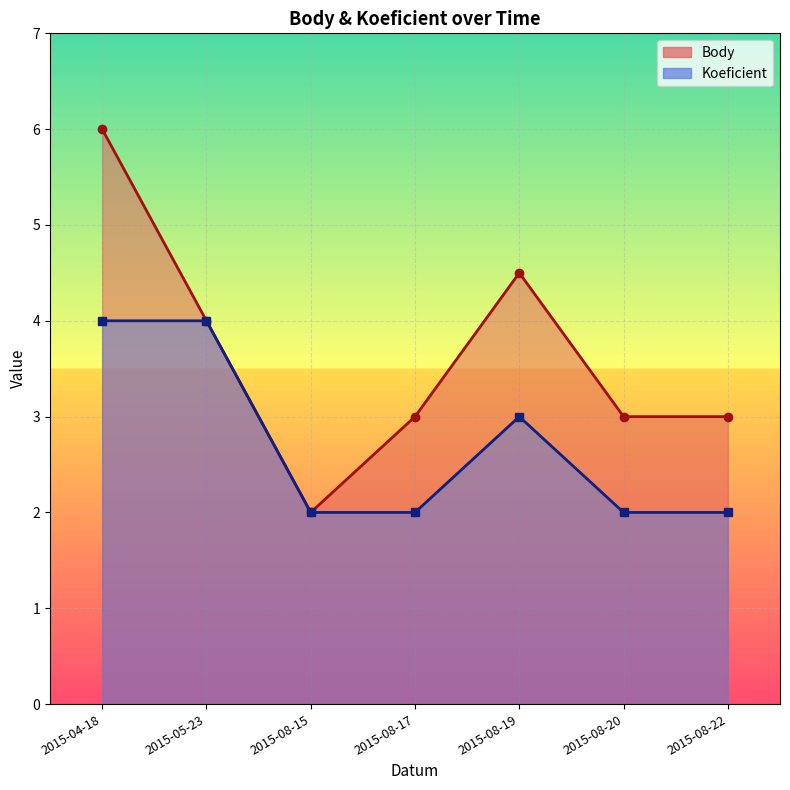

Which series has the largest total across all categories?

Body